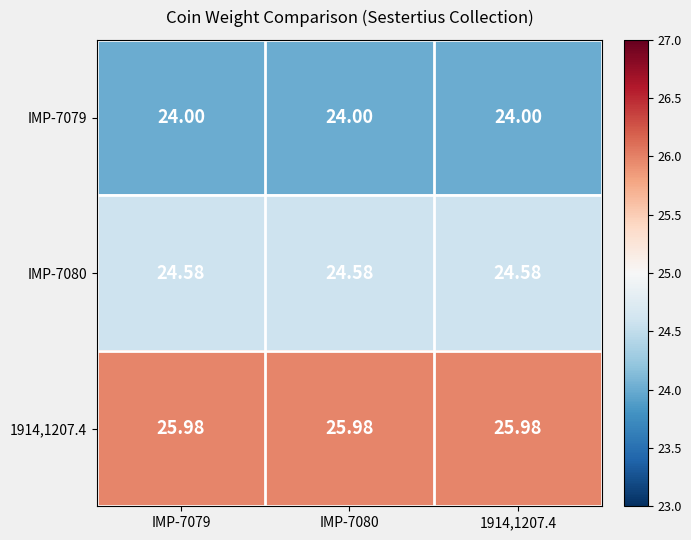

Which series changed the most between IMP-7080 and 1914,1207.4?

IMP-7079